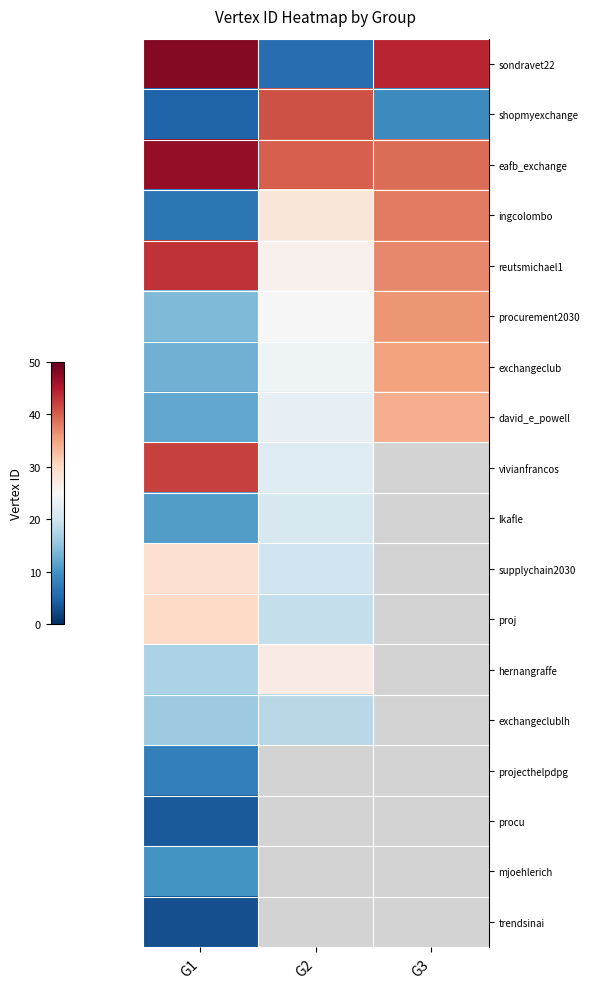

Which label corresponds to the smallest value in the chart?

G1